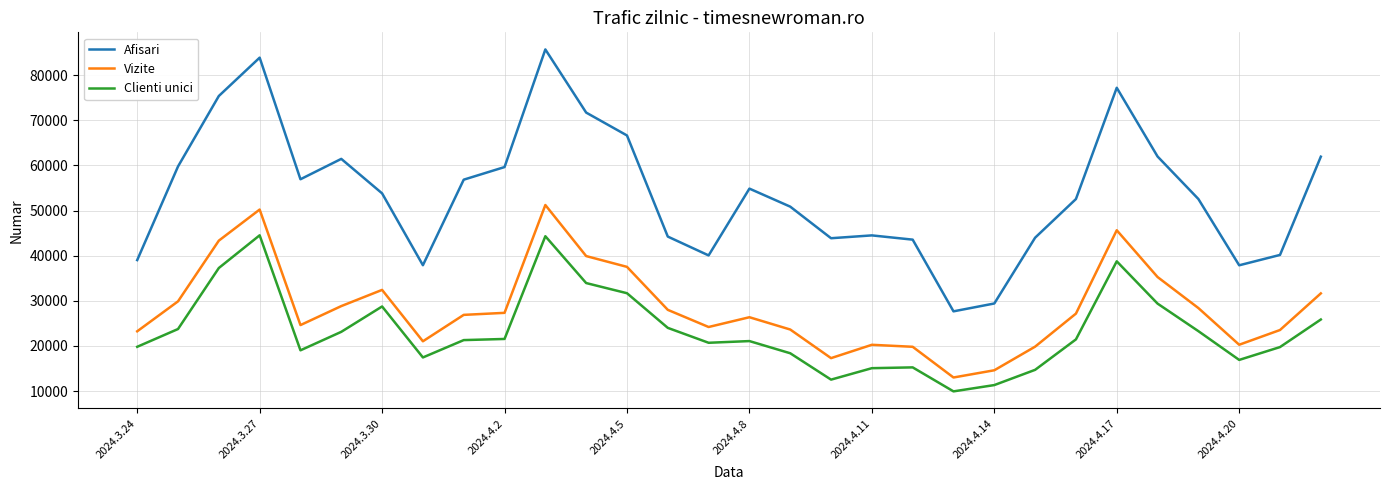

In Clienti unici, how many points are lower than both neighbors (excluding endpoints)?

6